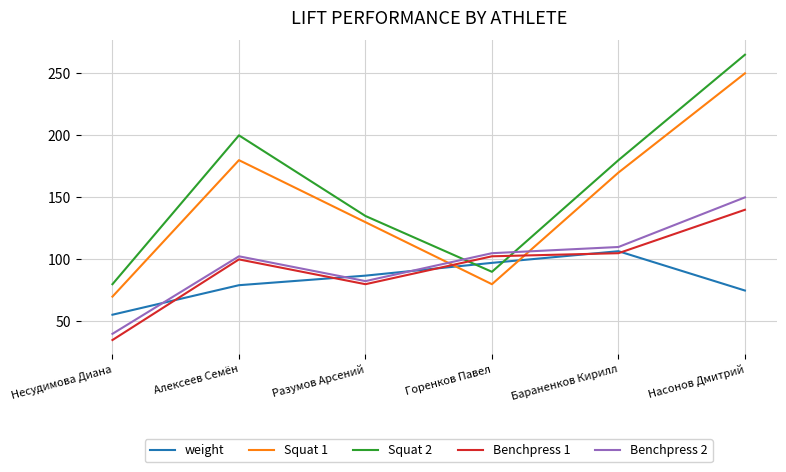

True or false: Squat 1 has more than 0 points higher than both neighbors.

True